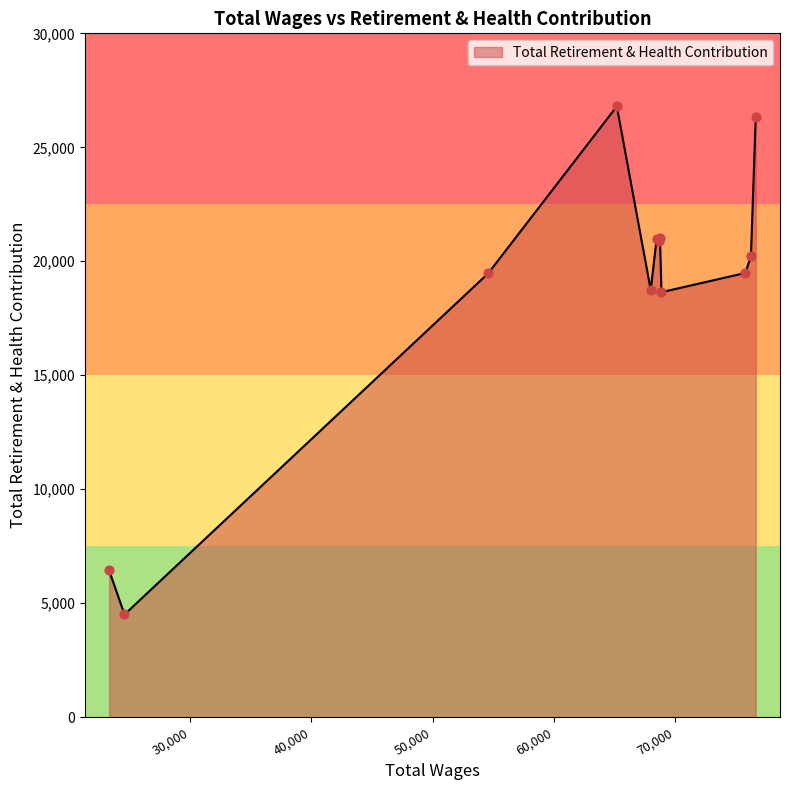

What is the greatest value displayed?

26796